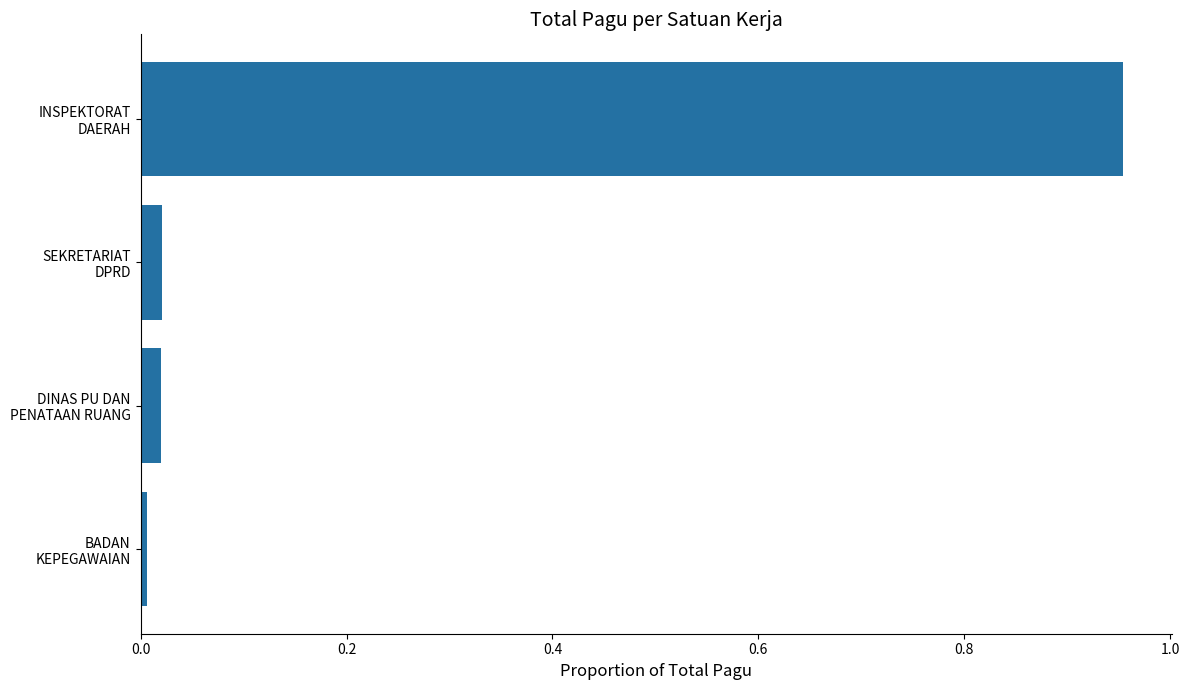

How many distinct data groups are displayed?

1